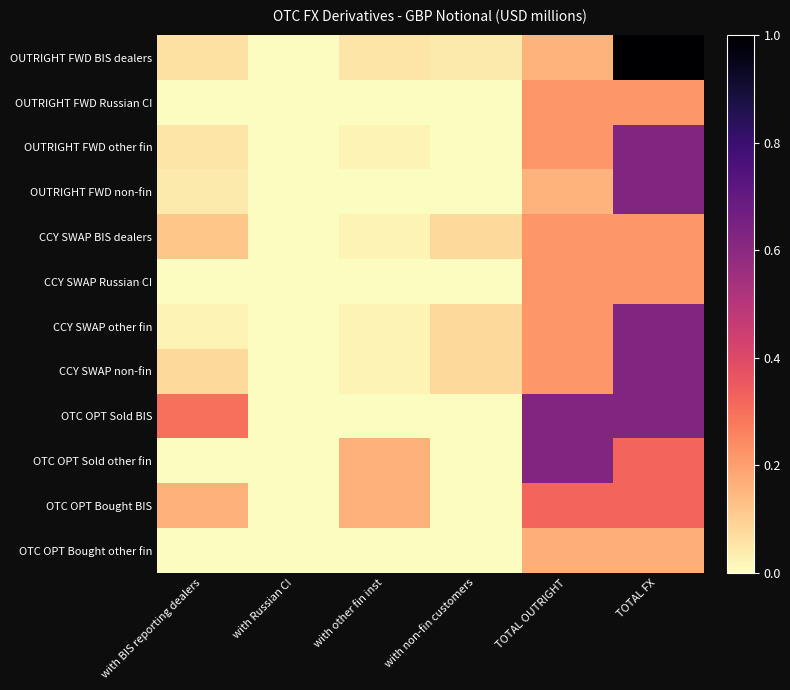

Which label corresponds to the largest value in the chart?

TOTAL FX